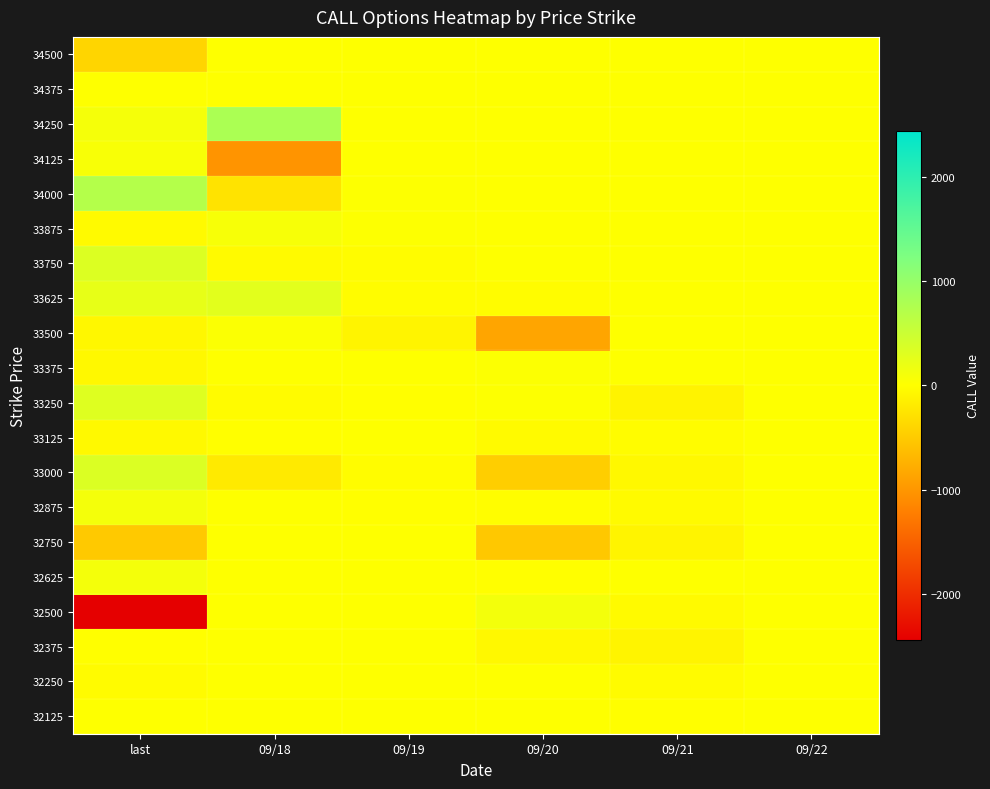

Which has a higher value, 09/21 or 09/20?

09/21